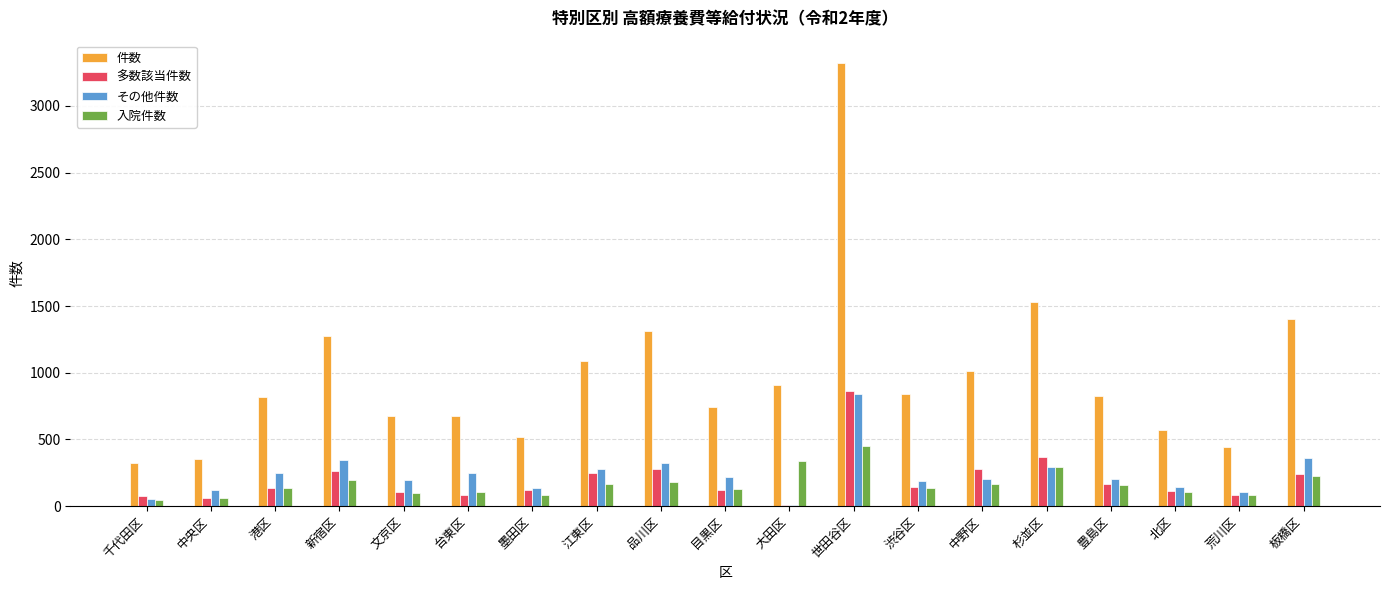

Are the bars horizontal?

No